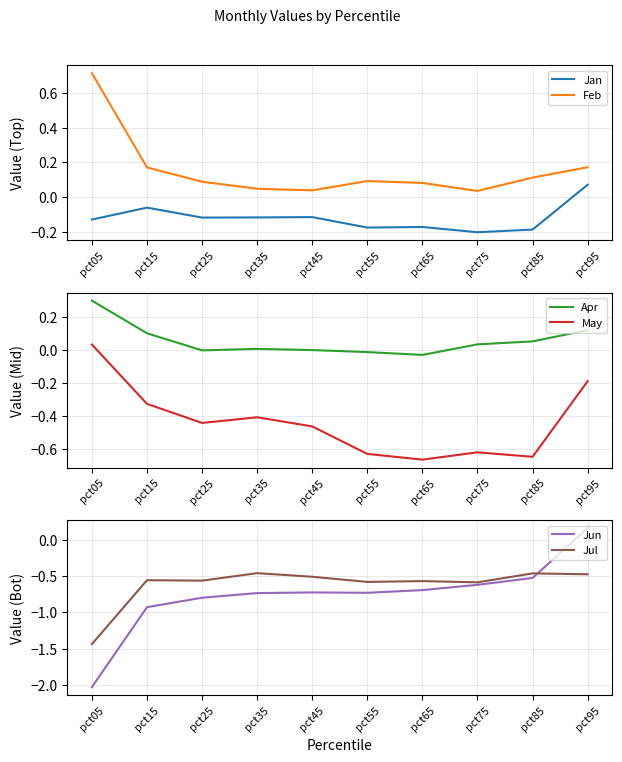

True or false: Apr and Jul cross at least once.

False